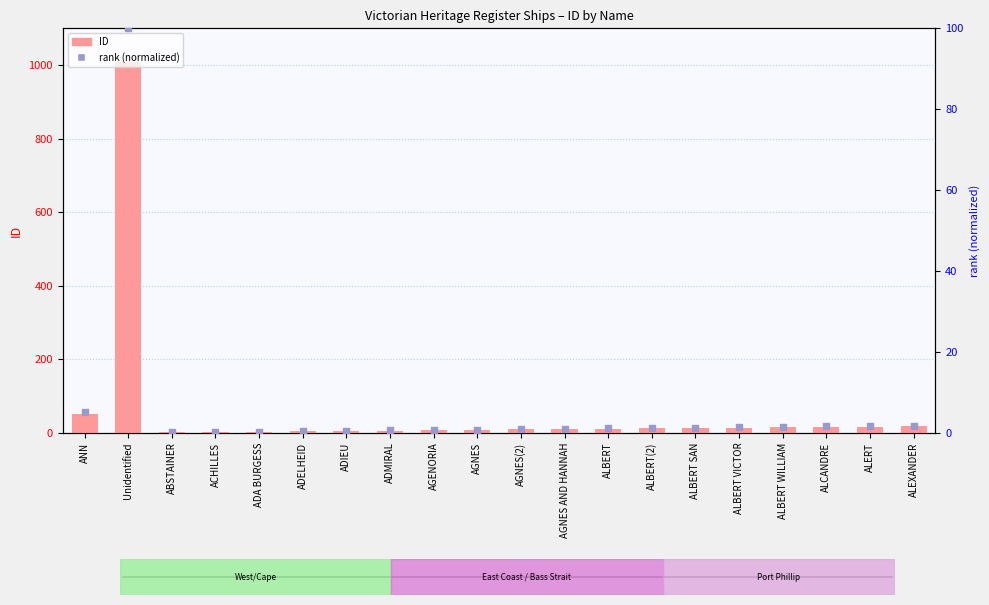

Which series has the largest total across all categories?

ID